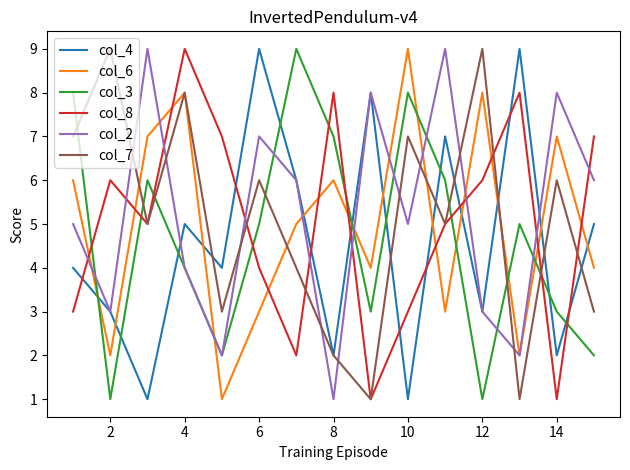

What is the maximum value for col_6?

9